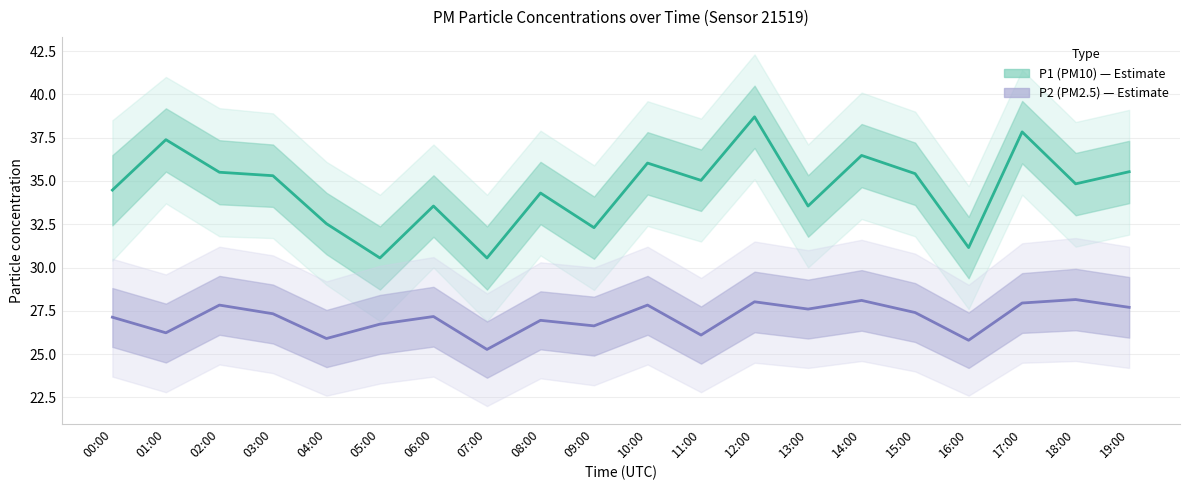

What is the lowest value of the P2 (PM2.5) series?

25.3